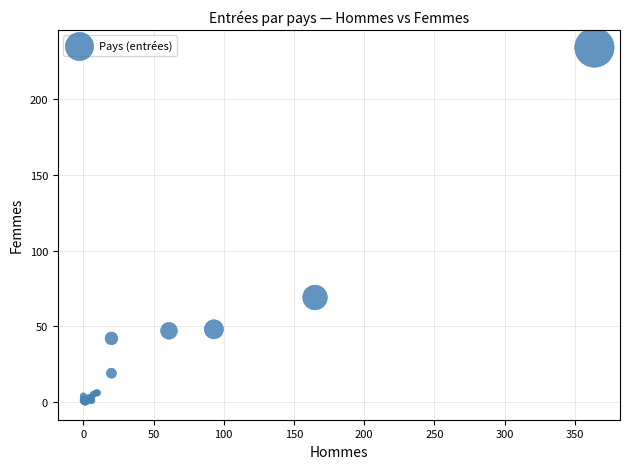

What Y value in the scatter plot is closest to 117?

69